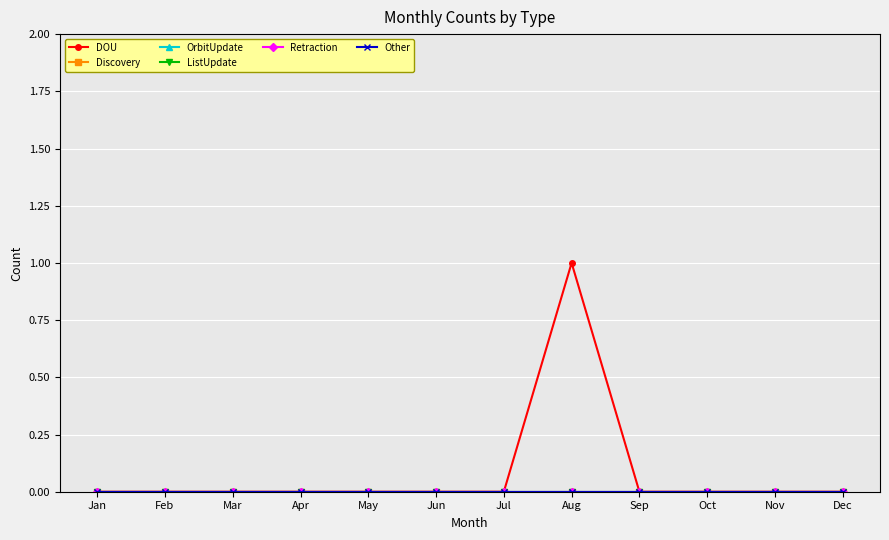

Does the chart display data point markers on the line(s)?

Yes